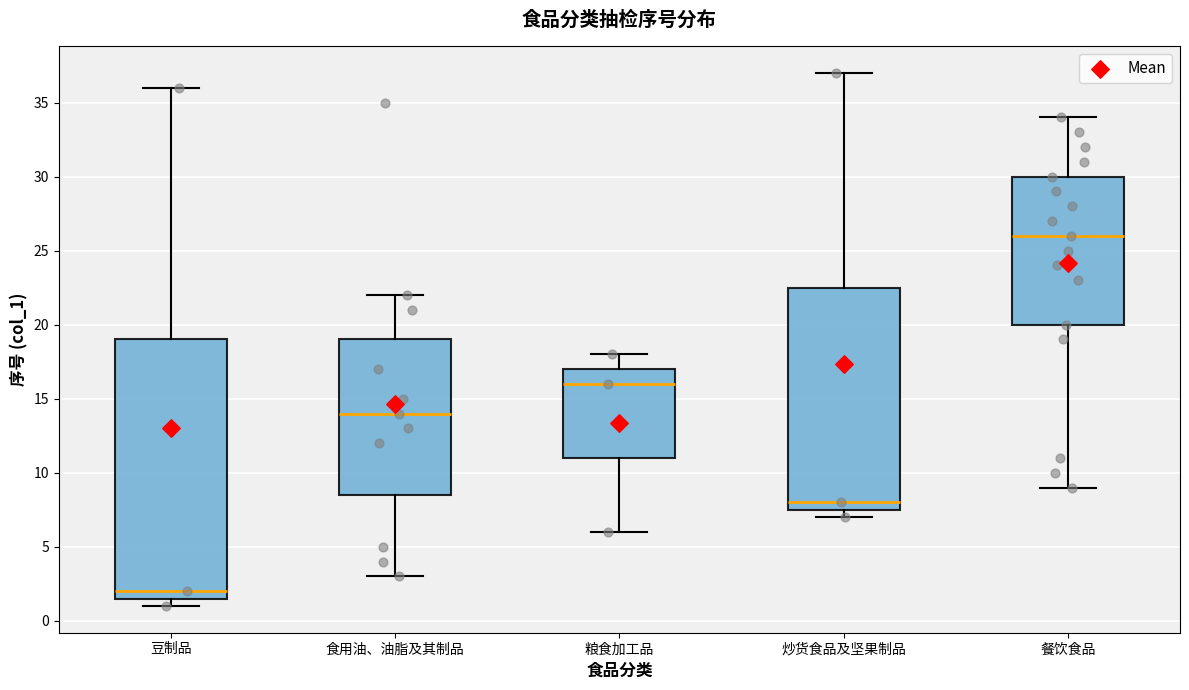

Reading left to right, transcribe this box plot: for each box, give where its median line is, the range the box spans, and where its two whiskers end, as read against the y-axis. The values are not printed on the chart, so give them approximately, as read against the axis.

豆制品: median 2.0, box 1.5 to 19.0, whiskers 1.0 to 36.0
食用油、油脂及其制品: median 14.0, box 8.5 to 19.0, whiskers 3.0 to 22.0
粮食加工品: median 16.0, box 11.0 to 17.0, whiskers 6.0 to 18.0
炒货食品及坚果制品: median 8.0, box 7.5 to 22.5, whiskers 7.0 to 37.0
餐饮食品: median 26.0, box 20.0 to 30.0, whiskers 9.0 to 34.0